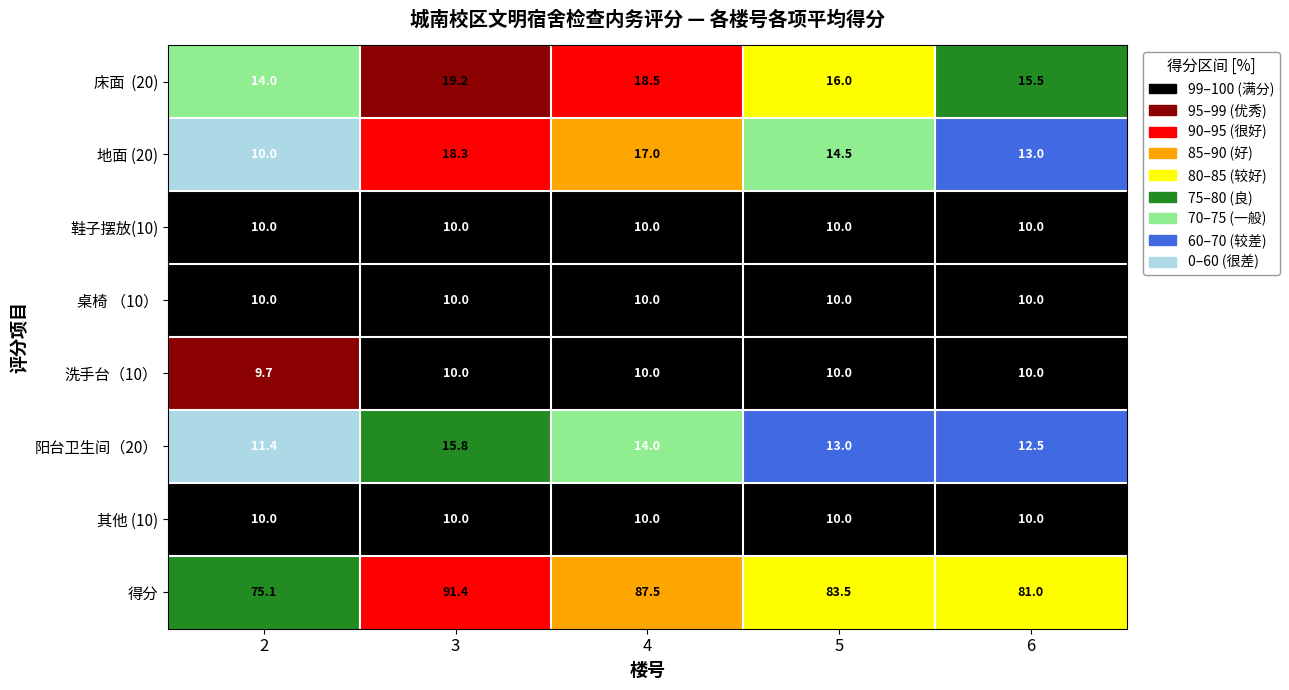

What is the sum of all 洗手台（10） values?

49.7